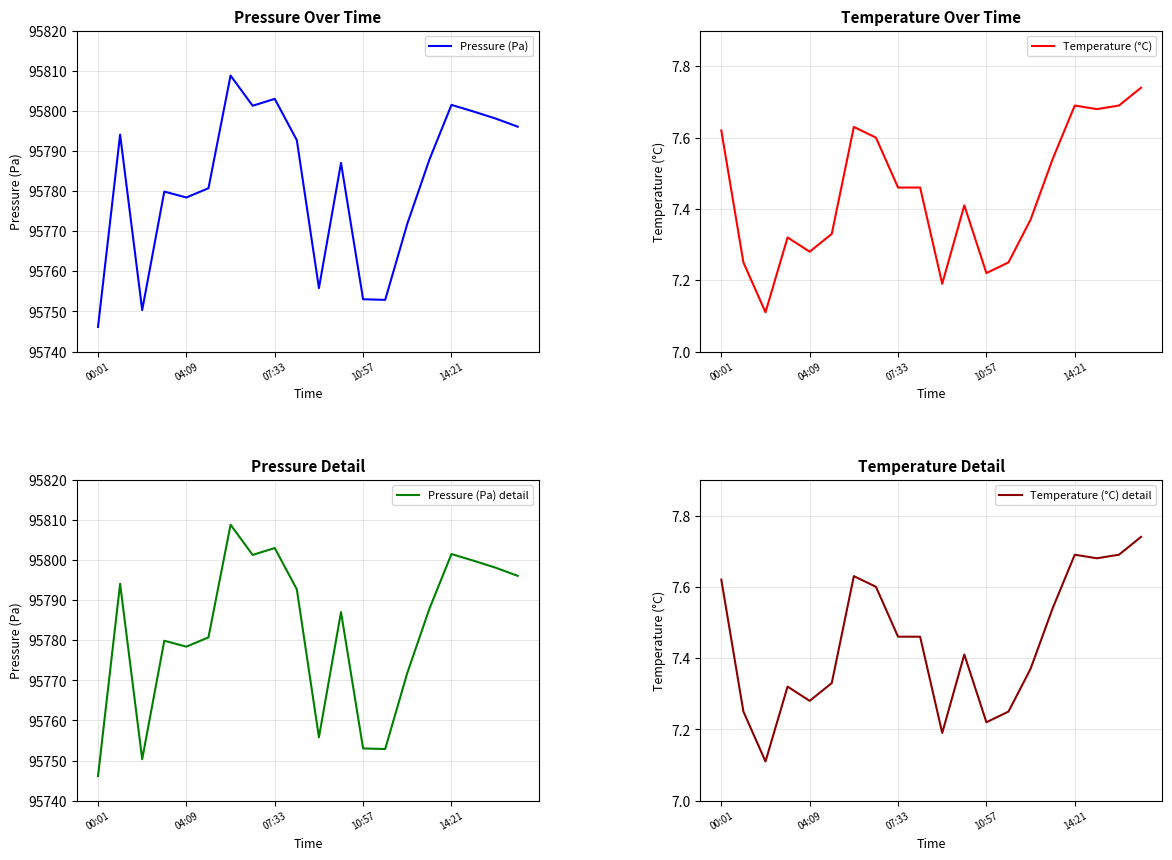

Where is Pressure (Pa) detail nearest to the value 95777?

04:09